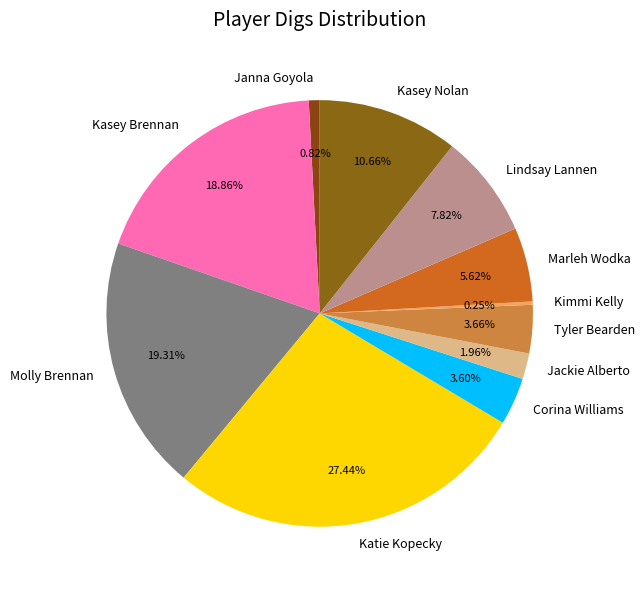

To the nearest percent, what is the difference between the largest and smallest slice percentages?

27%